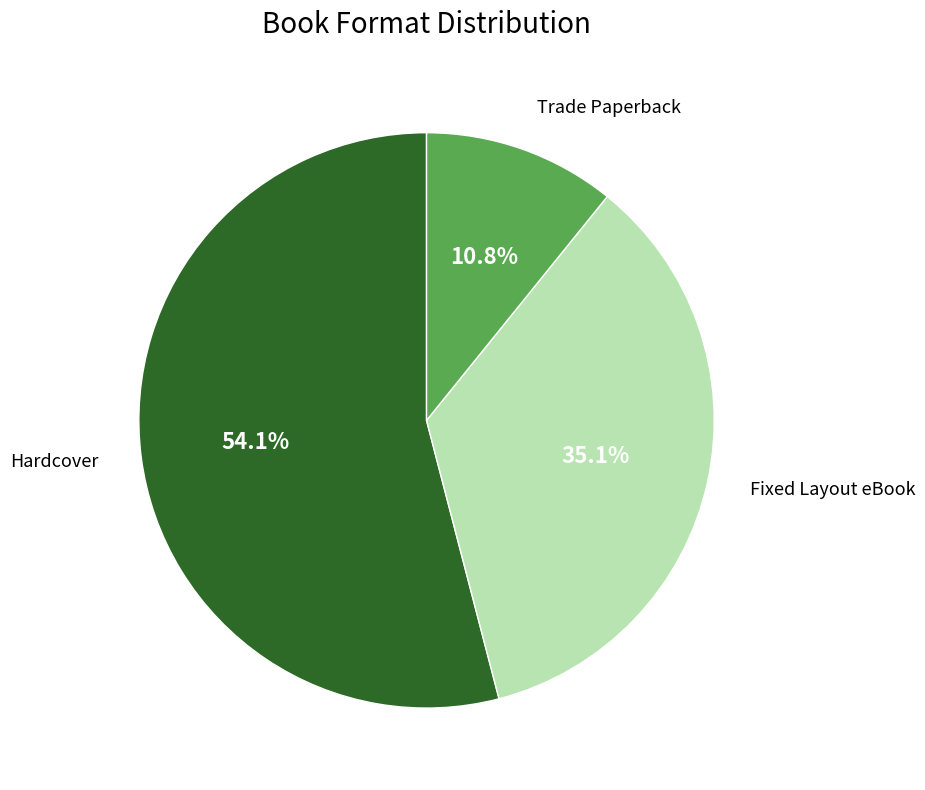

Does Hardcover account for over 50% of the chart?

Yes